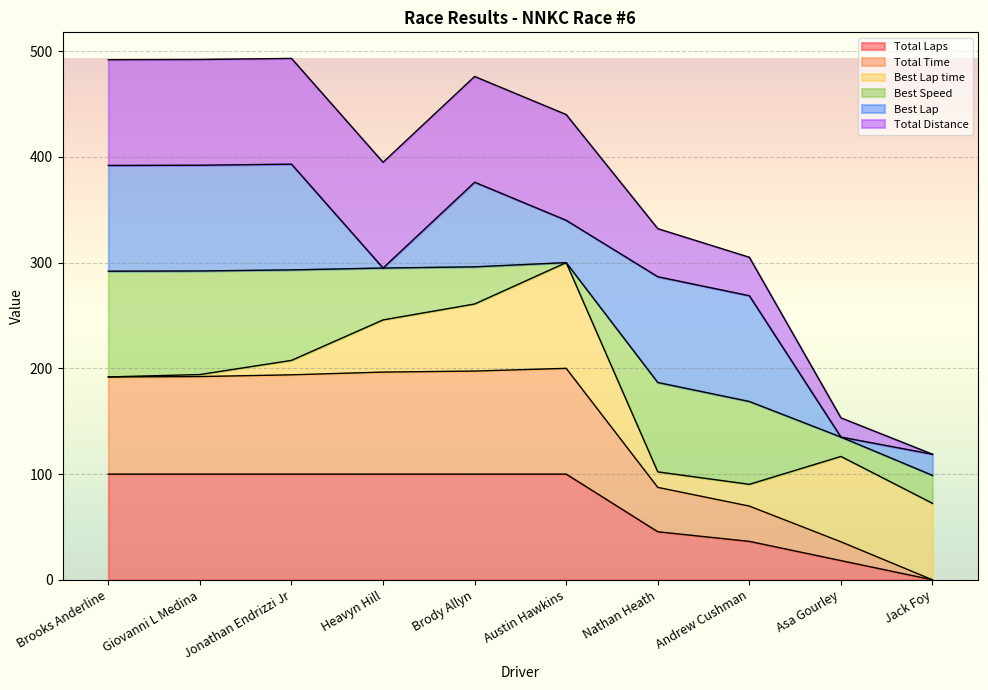

Is it true that Total Laps equals 100.0 at Austin Hawkins?

True